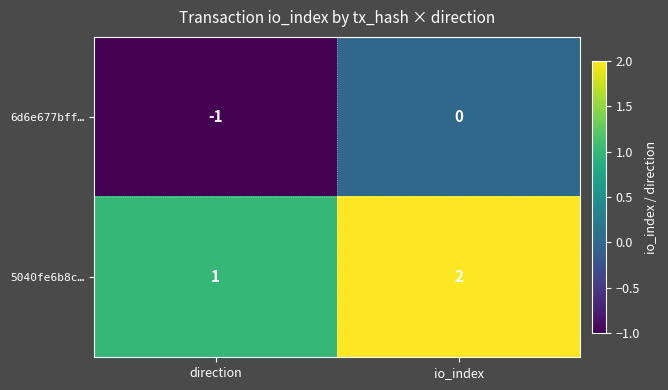

Which series has the largest total across all categories?

5040fe6b8c…